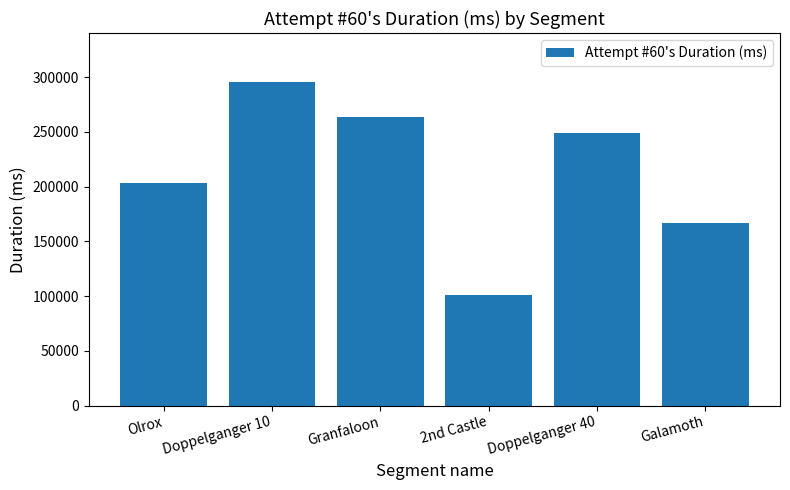

Reading left to right, what are all the values shown in this chart?

203608	295824	263763	101086	248635	166413